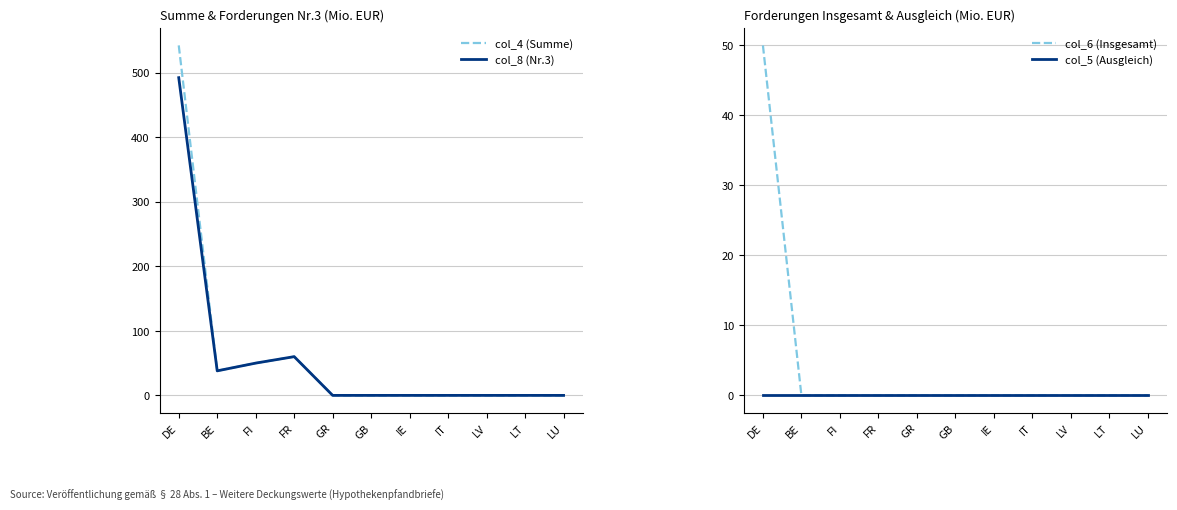

Is this an area chart (filled region under the line)?

No